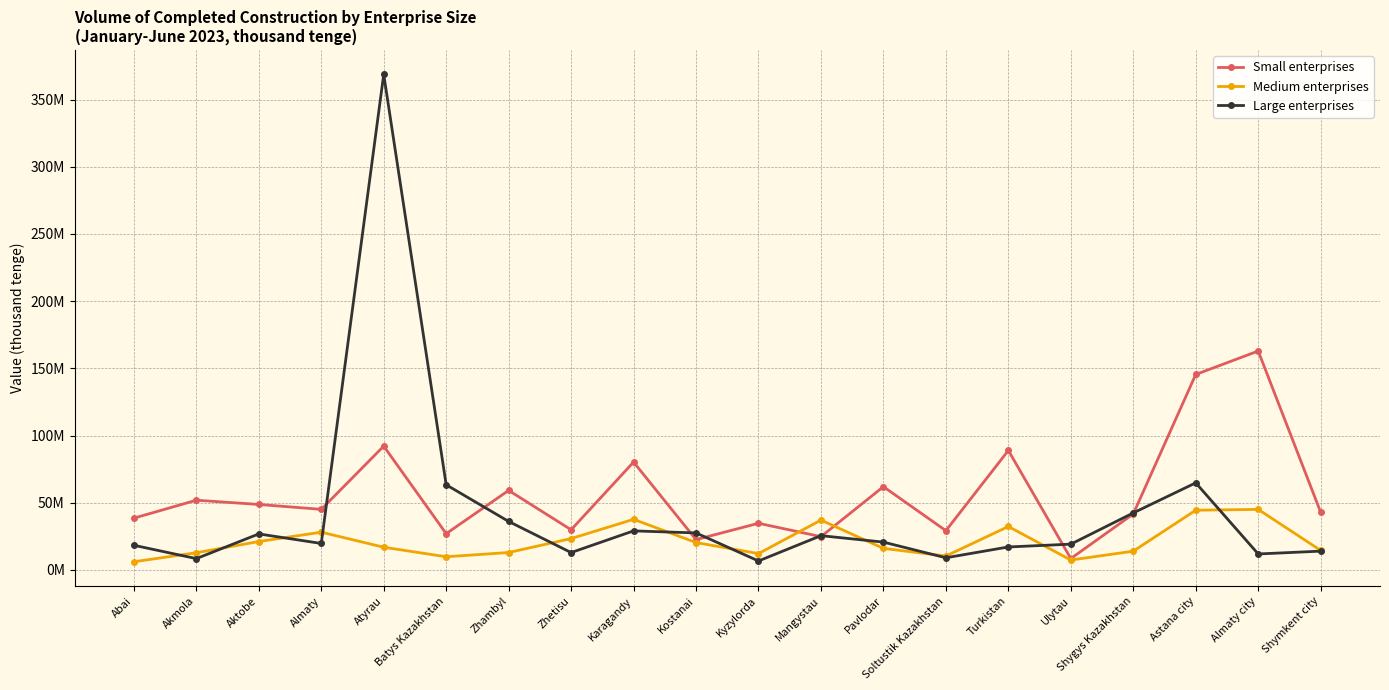

True or false: Medium enterprises and Large enterprises cross at least once.

True